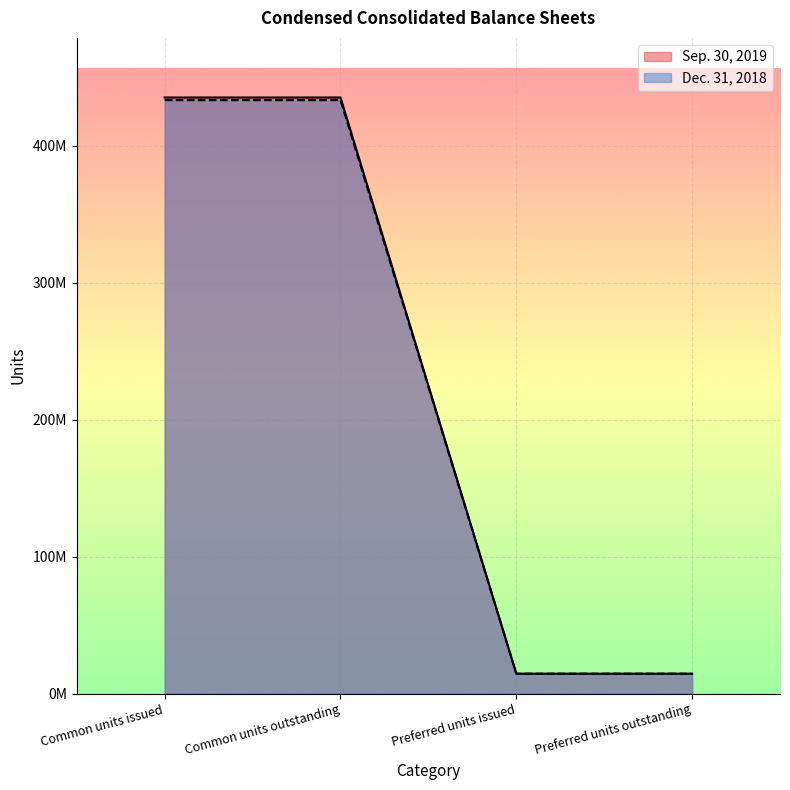

List the series in order of their overall mean, lowest first.

Dec. 31, 2018, Sep. 30, 2019